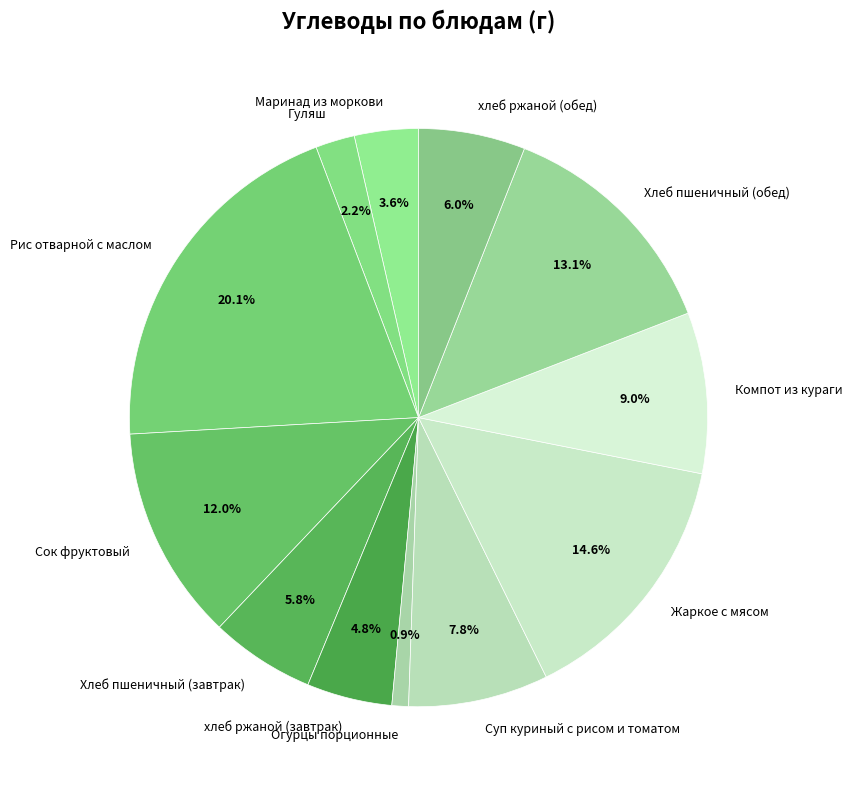

Which slice is the largest?

Рис отварной с маслом